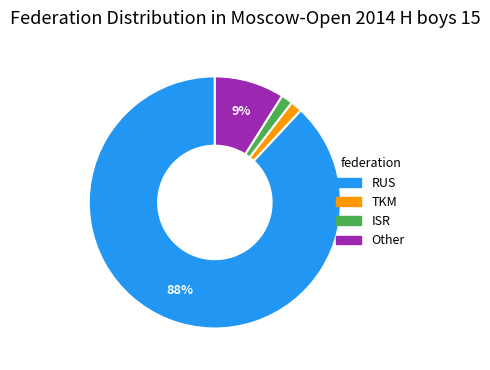

Which has a higher value, ISR or RUS?

RUS